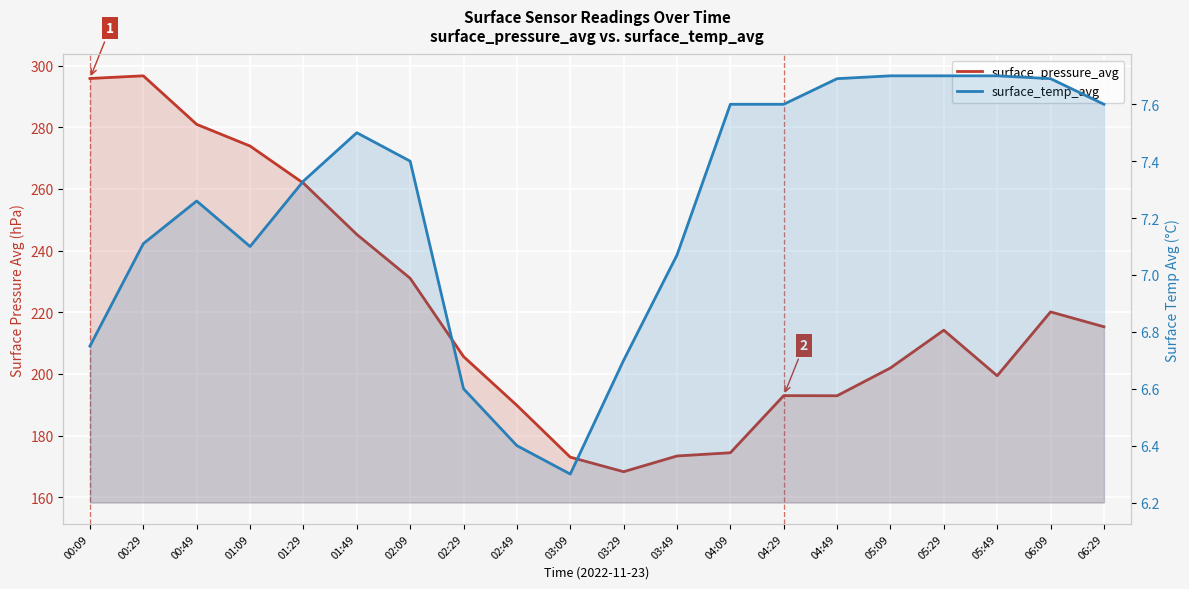

List the series in order of their peak value, lowest first.

surface_temp_avg, surface_pressure_avg